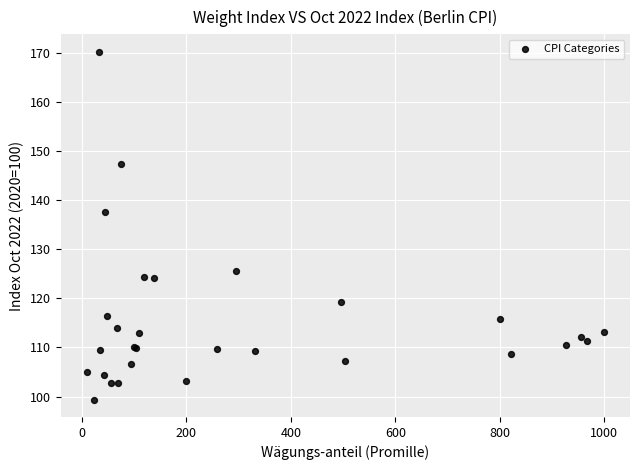

What Y value in the scatter plot is closest to 134?

137.6